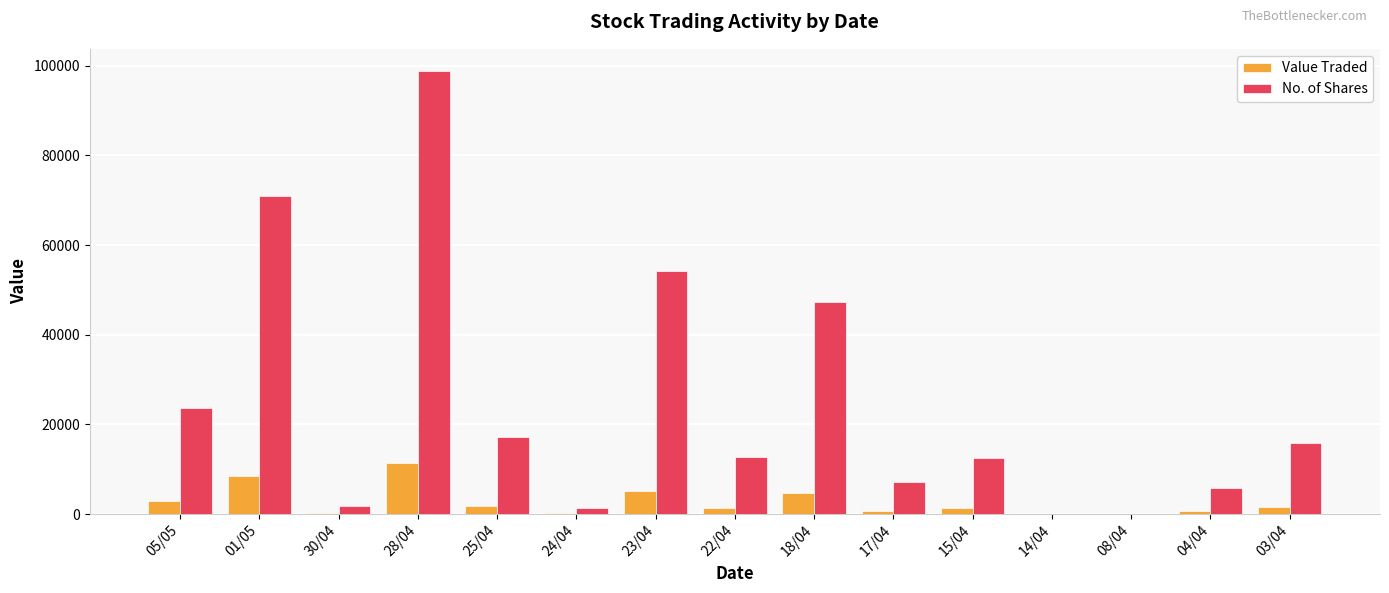

Is it true that No. of Shares equals 15948 at 03/04?

True